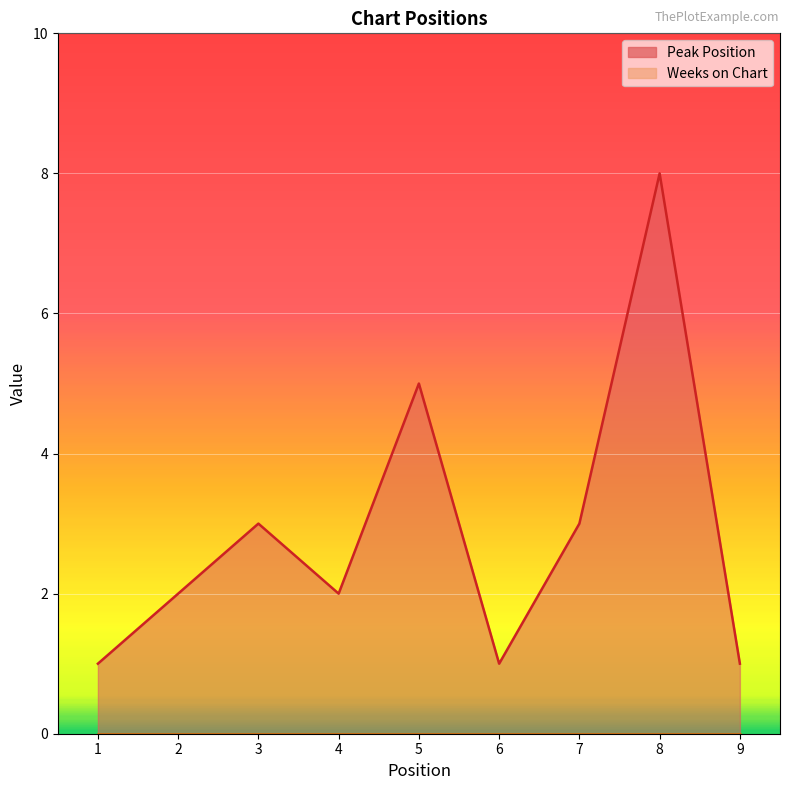

How many interior local peaks (higher than both neighbors) does the data have?

3